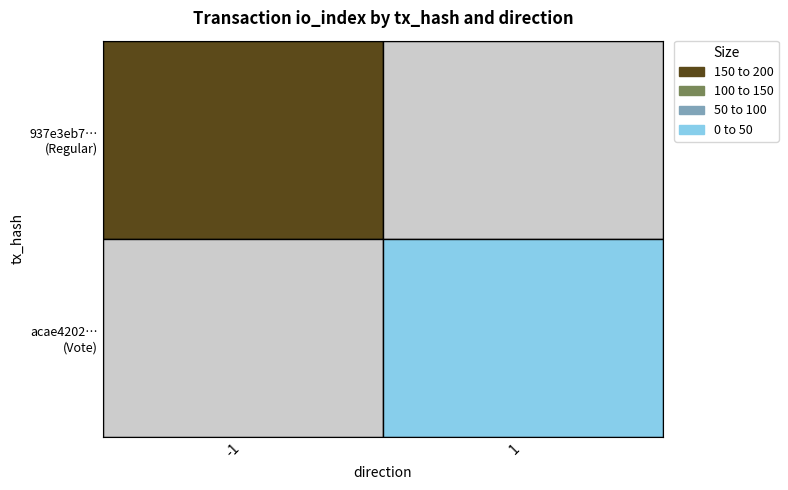

Reading right to left, extract all data points from this chart.

2	165